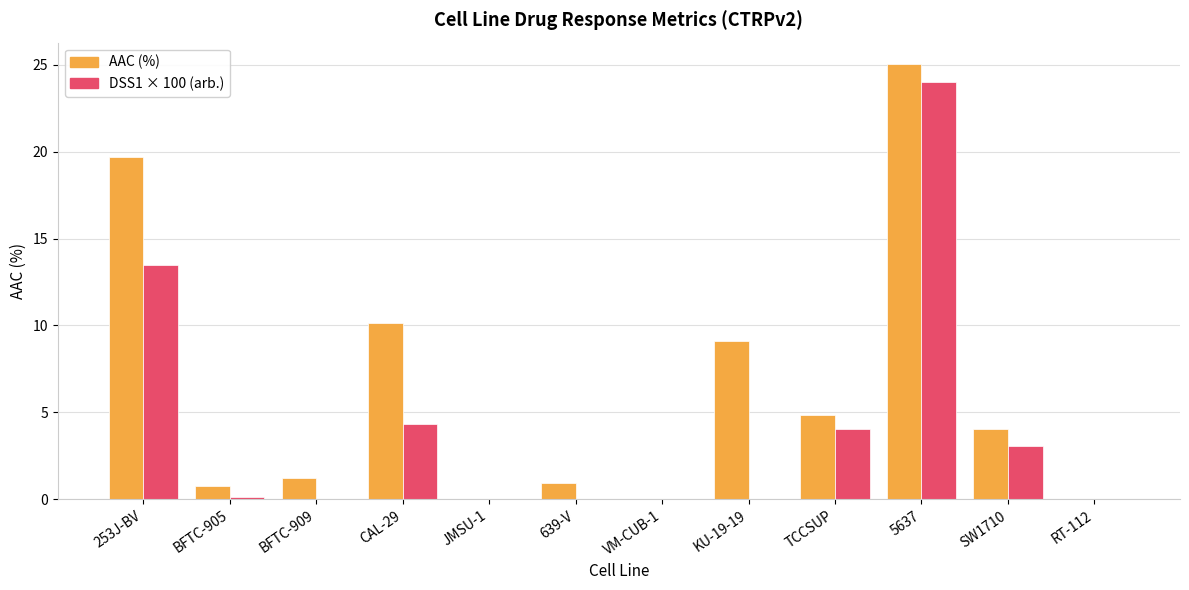

Between VM-CUB-1 and 5637, which series saw the biggest shift?

AAC (%)